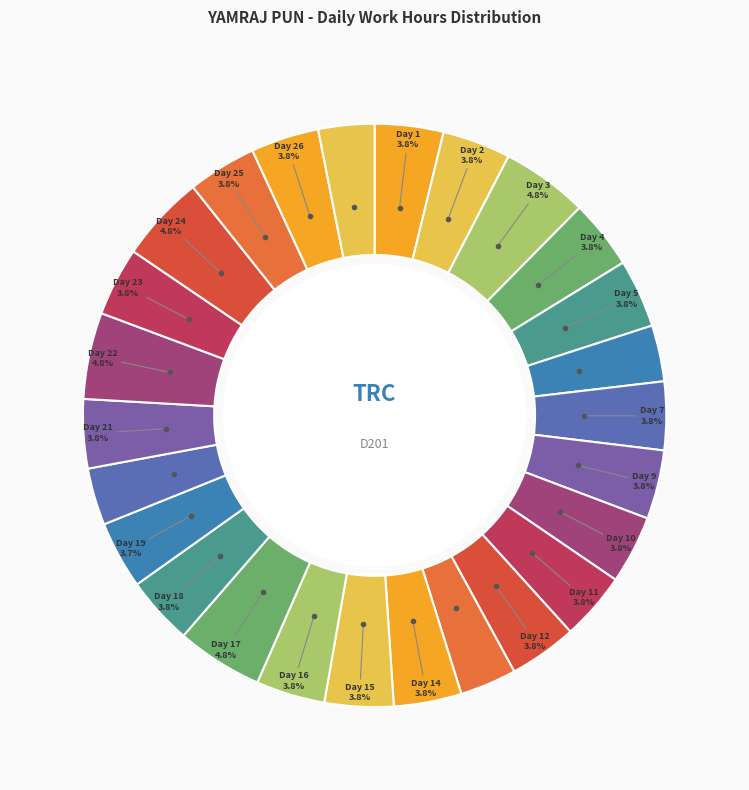

Count the number of slices in the pie.

26